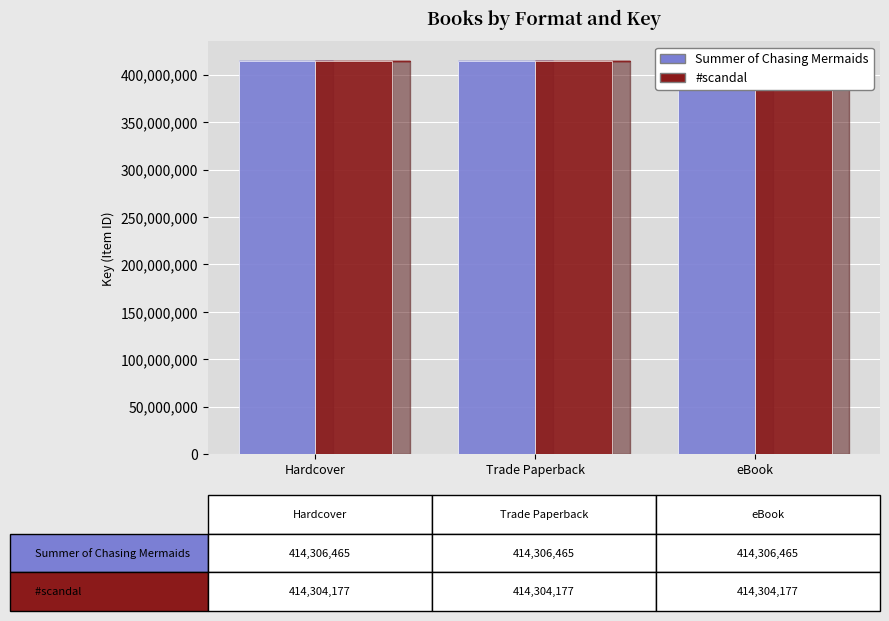

Reading left to right, list all the values displayed in this chart.

Summer of Chasing Mermaids: Hardcover=414306465	Trade Paperback=414306465	eBook=414306465
#scandal: Hardcover=414304177	Trade Paperback=414304177	eBook=414304177